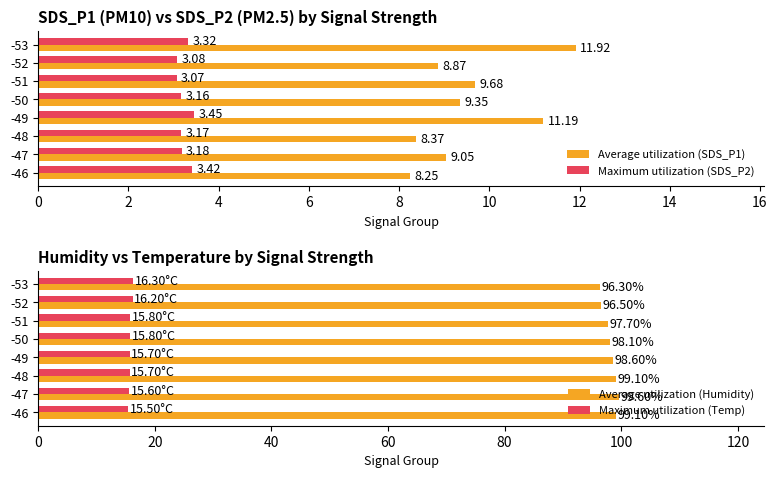

What is the average value of the Average utilization (Humidity) series?

98.1